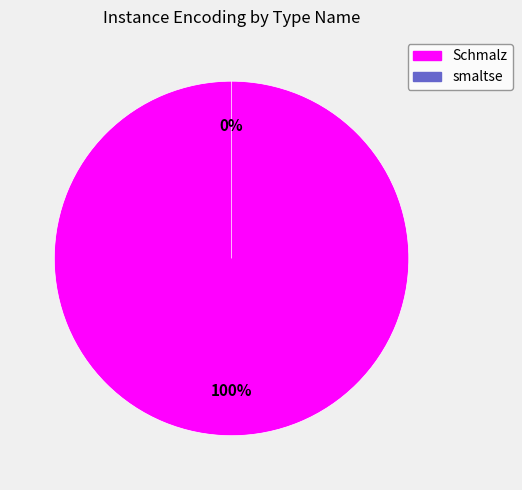

Which slice is the largest?

Schmalz